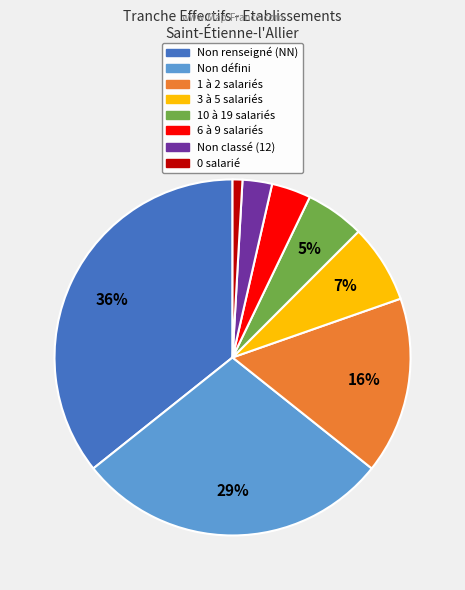

Is there a majority slice in this chart?

No